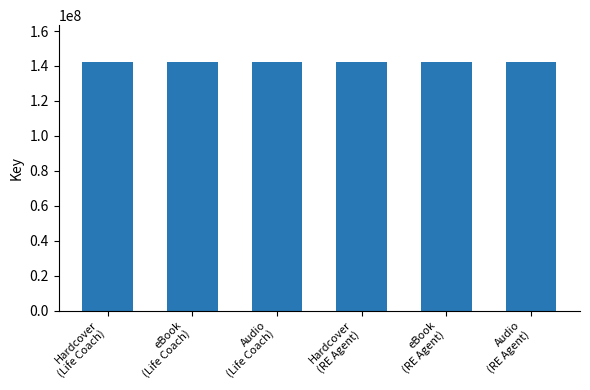

The chart shows a value of 211411070 at Hardcover
(RE Agent). True or false?

False